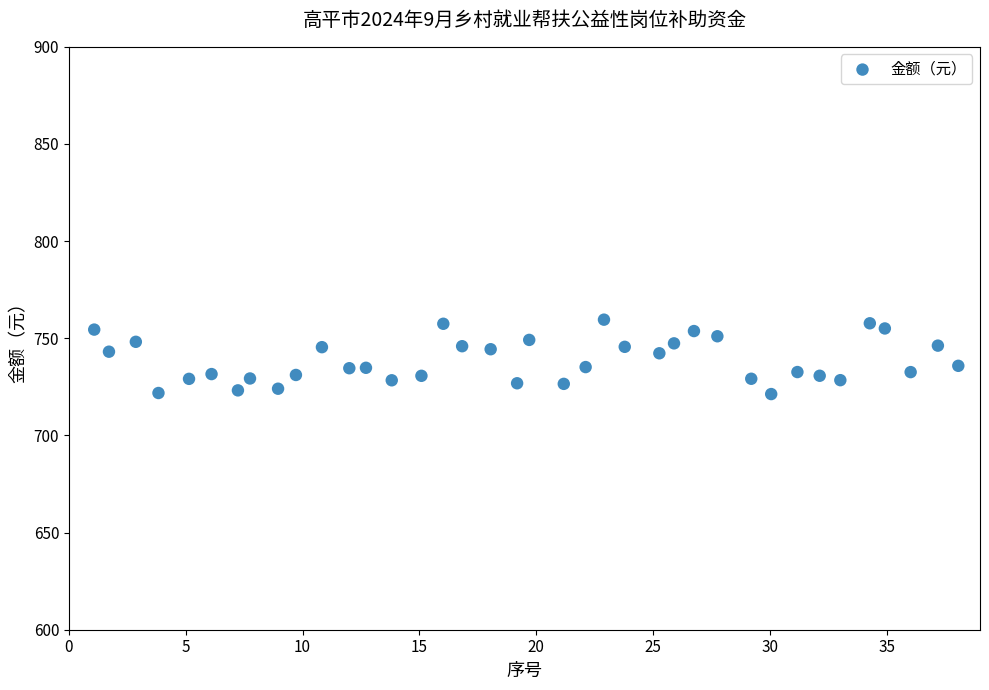

What is the range of Y values (max minus min)?

38.3